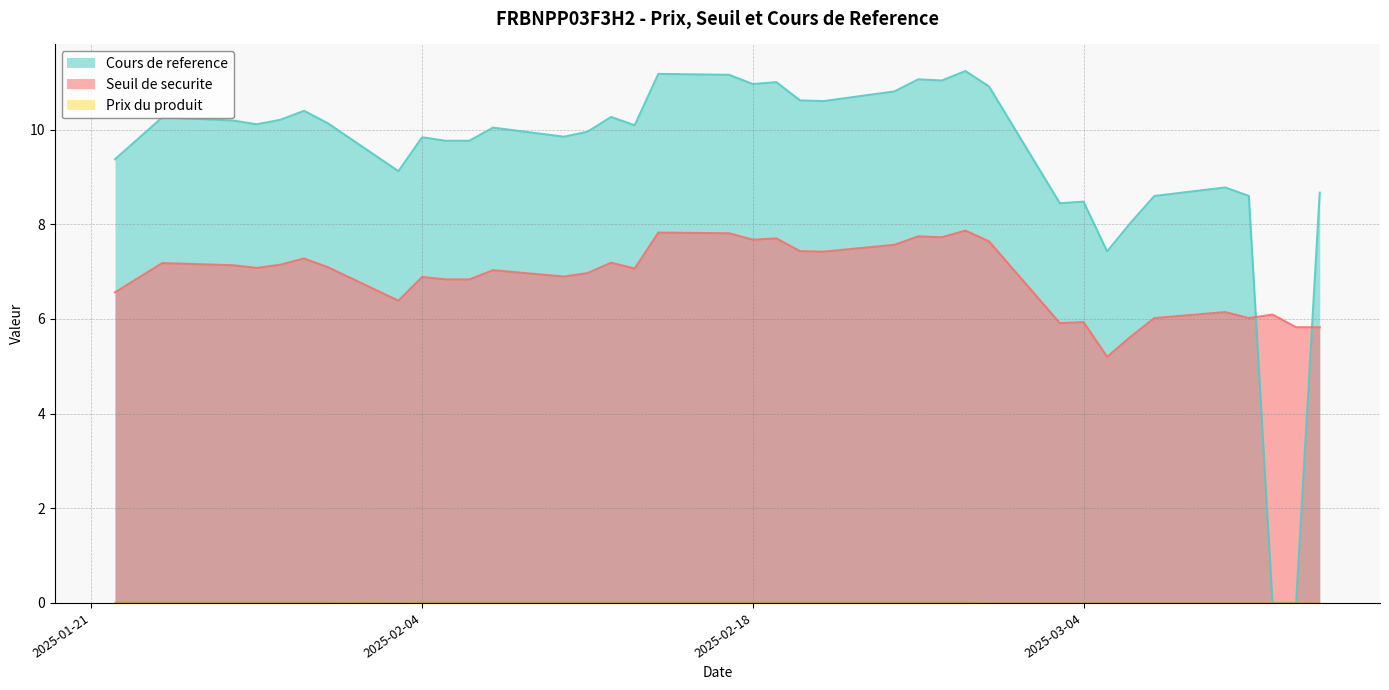

What is the total value across all series at 2025-02-13?

17.2